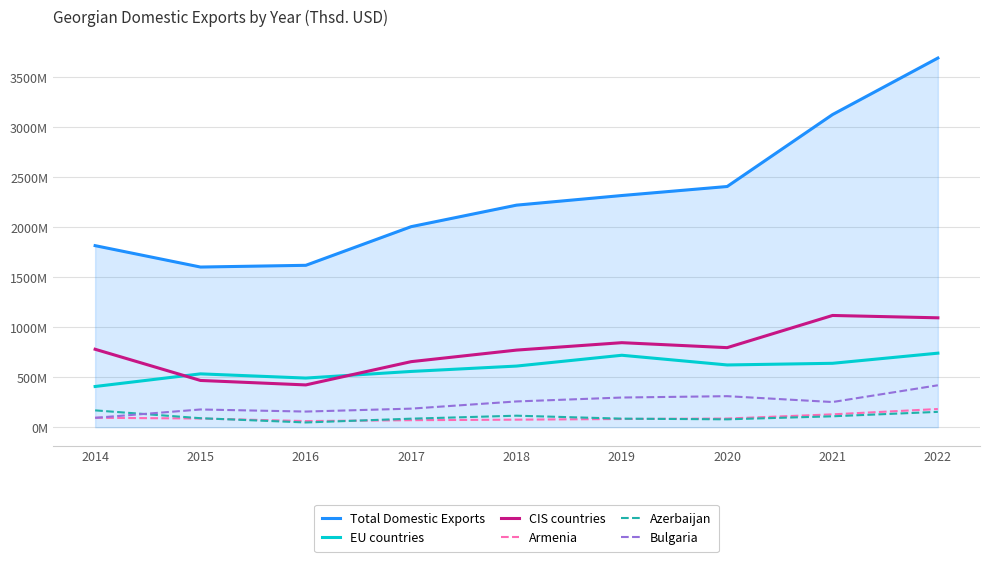

In Armenia, how many points are lower than both neighbors (excluding endpoints)?

1